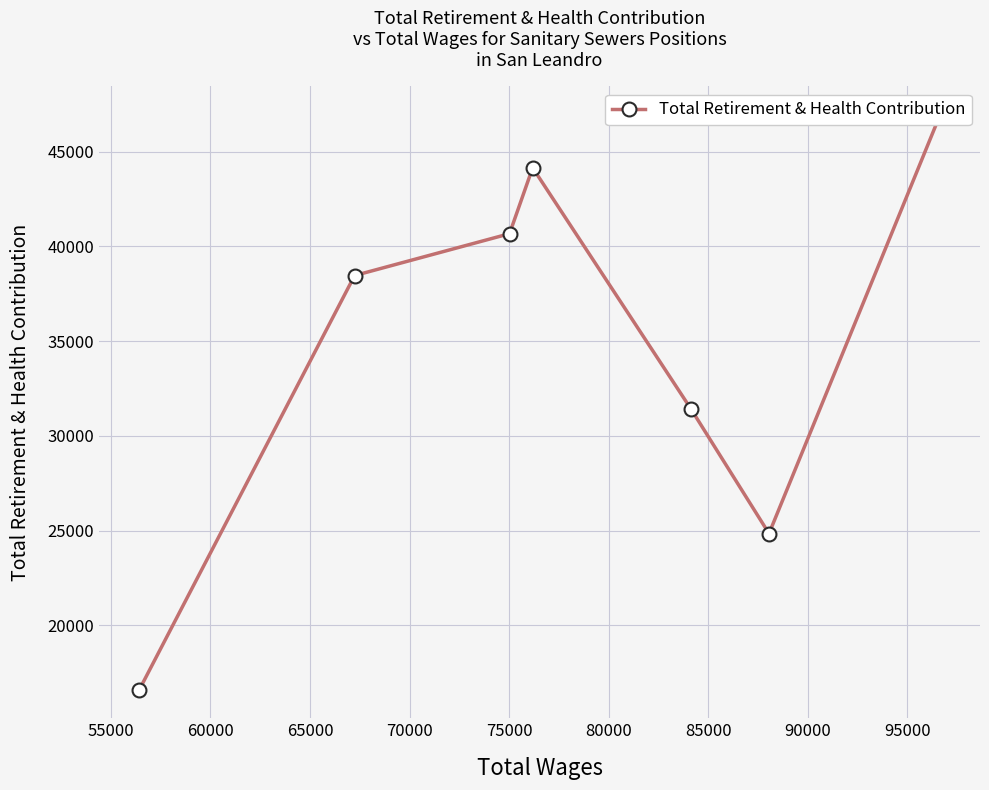

True or false: the data has more than 0 interior local peaks.

True